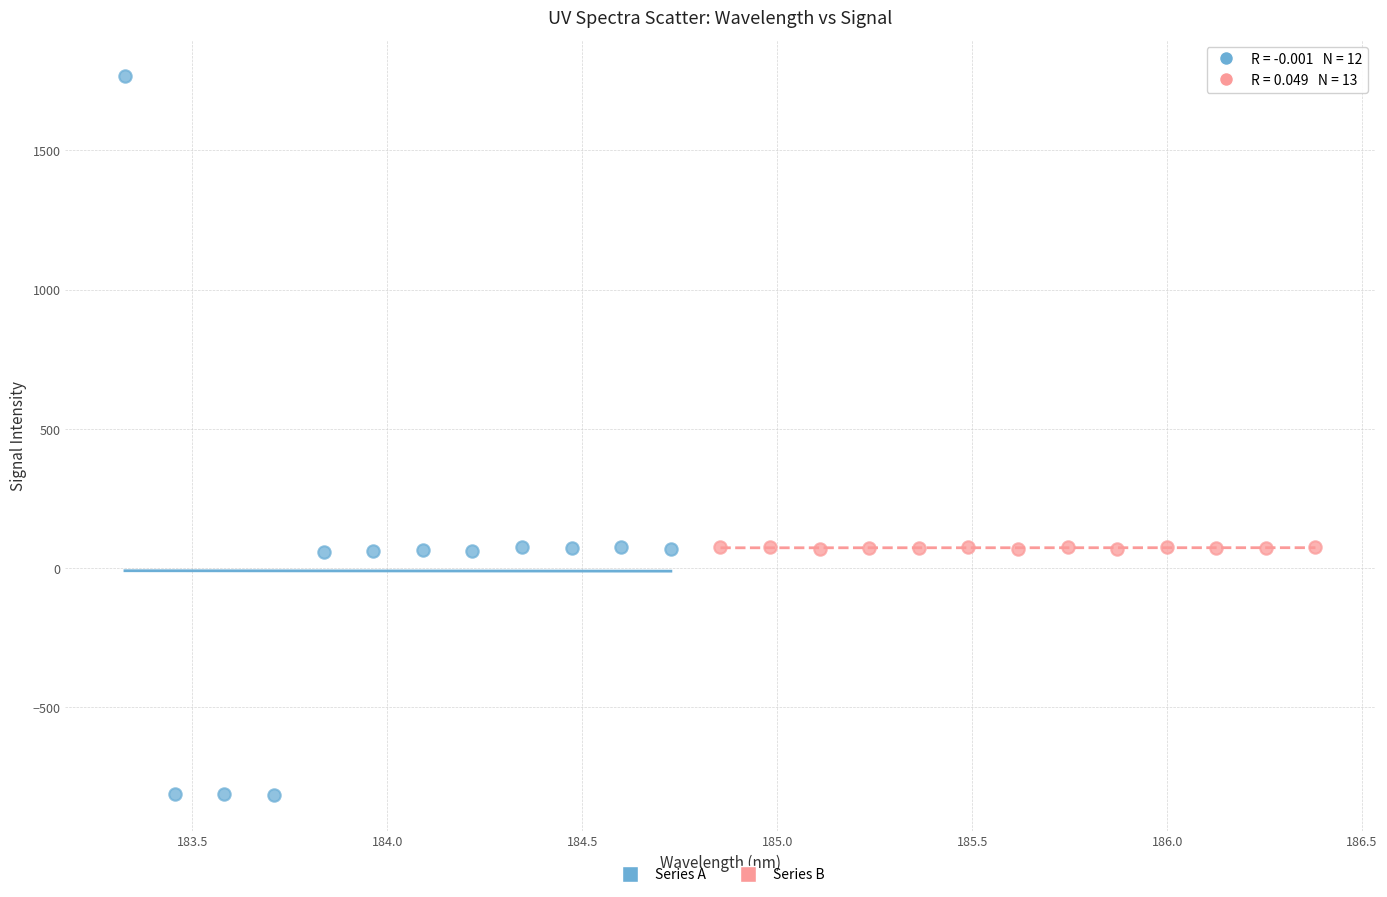

What are all the series names shown in the legend?

Series A, Series B